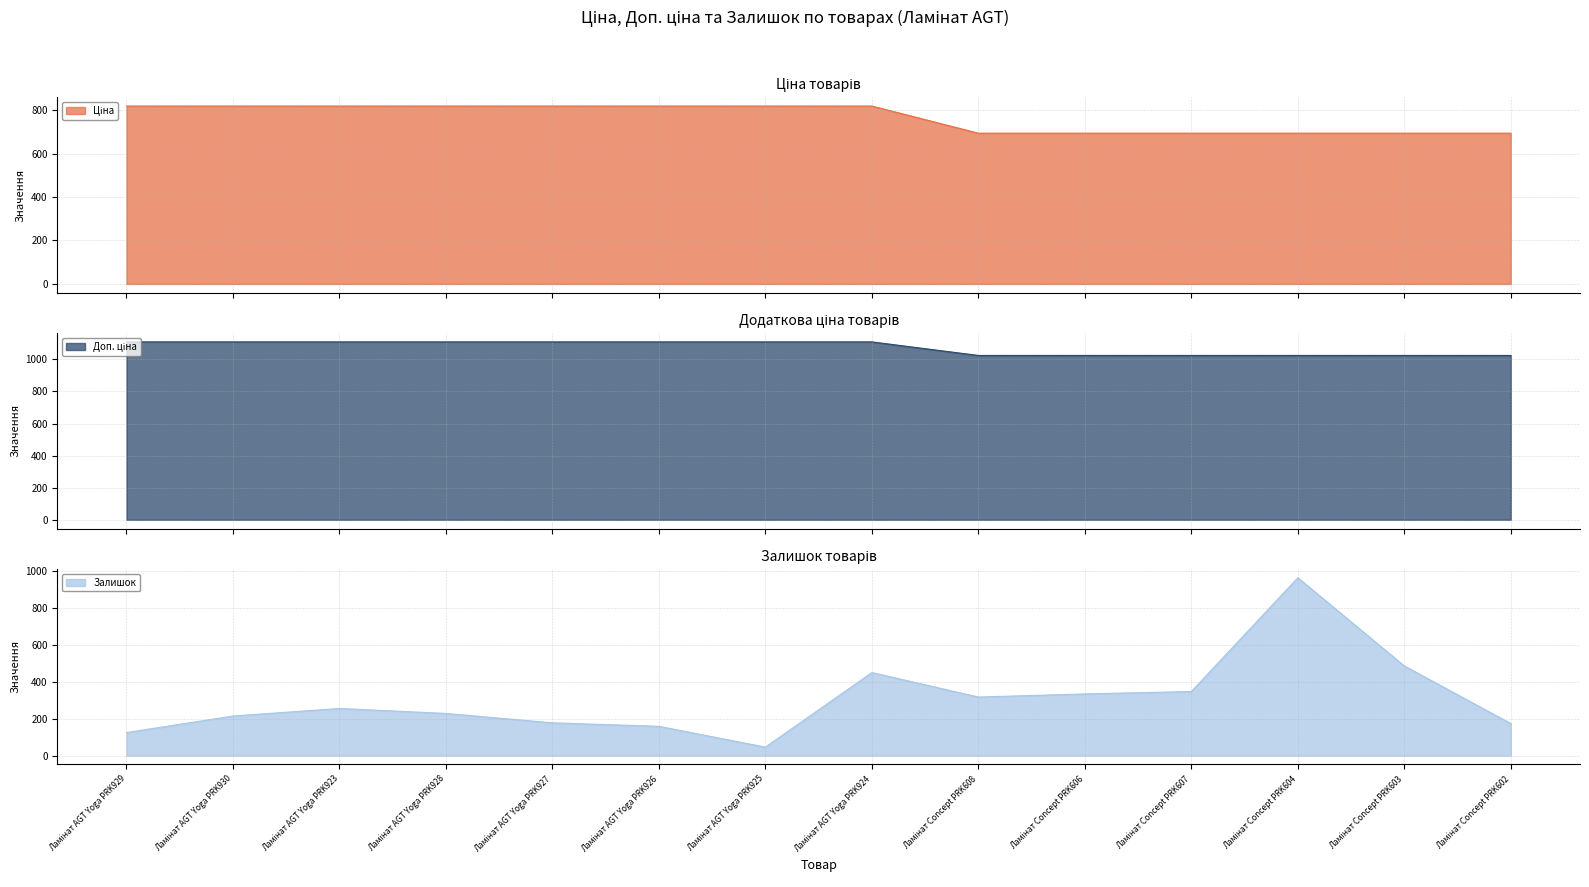

What is the highest value of the Ціна series?

818.5